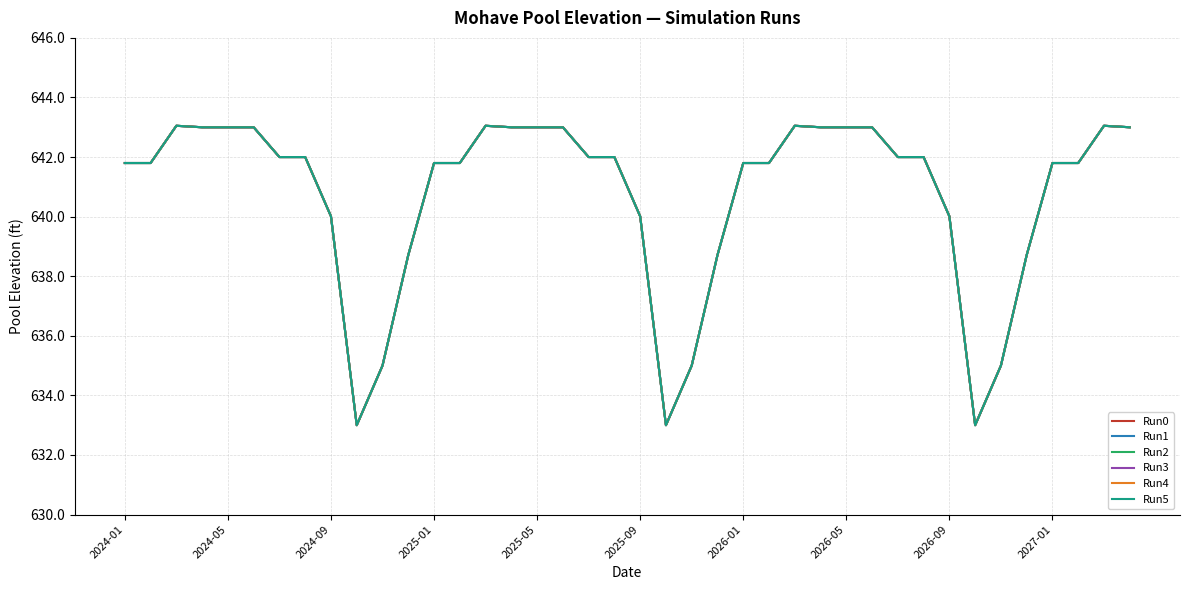

Does the chart have visible grid lines?

Yes